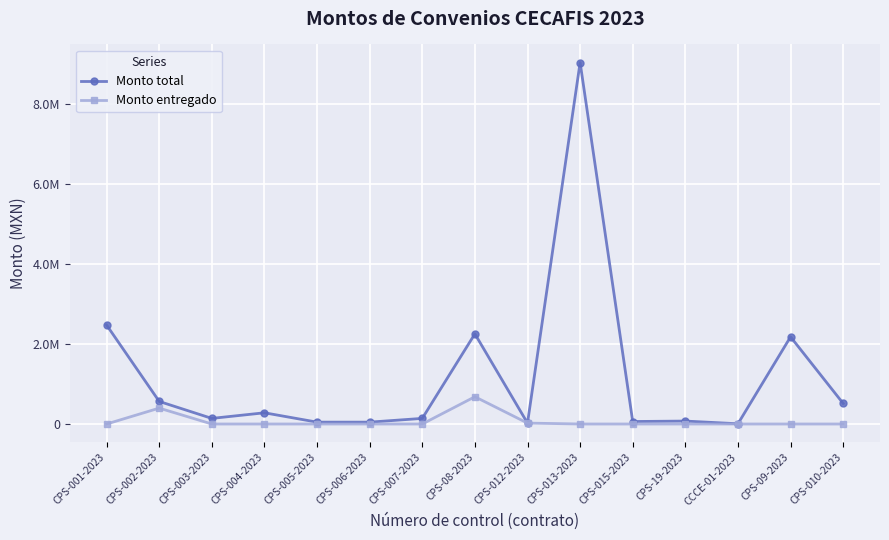

True or false: Monto total and Monto entregado cross at least once.

False